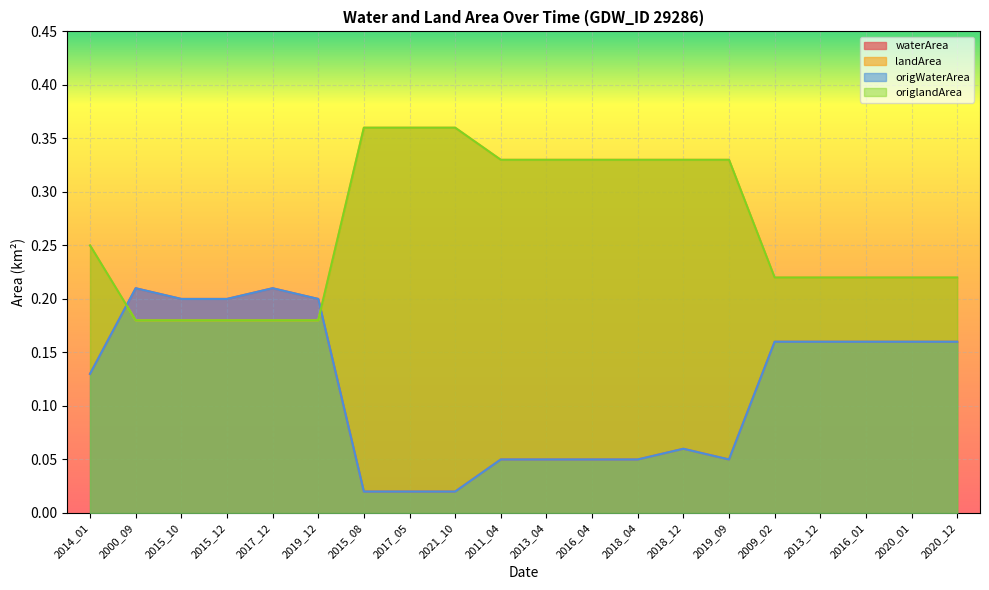

Which category has the highest value in the waterArea series?

2000_09